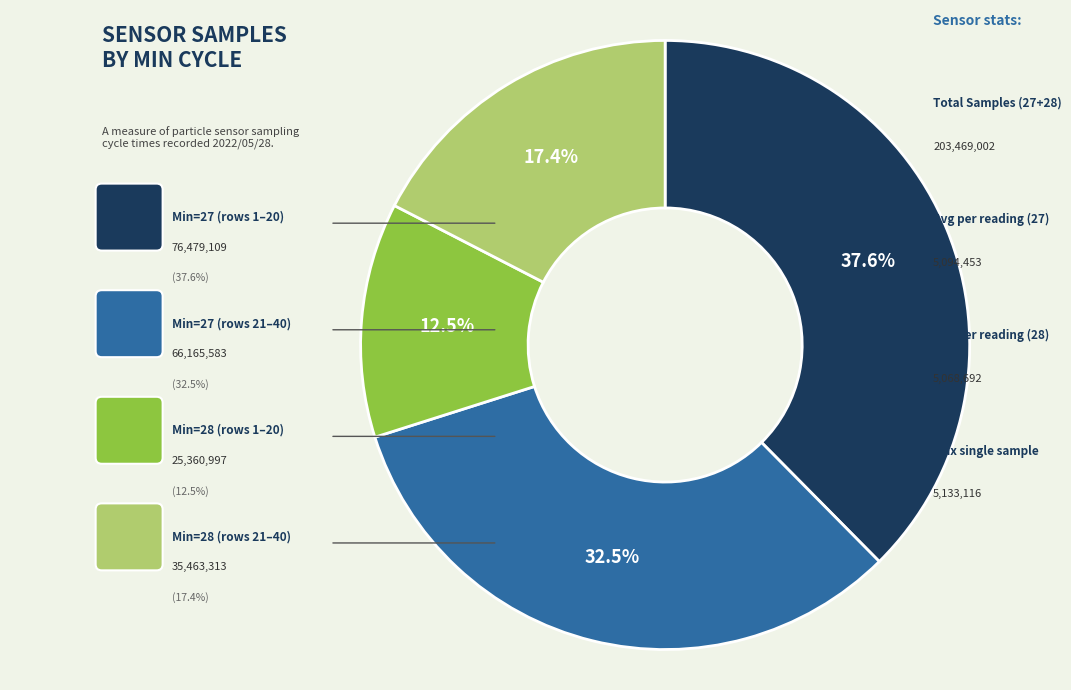

Is there a majority slice in this chart?

No